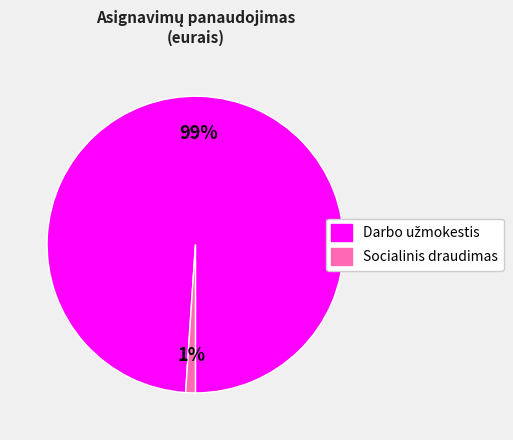

What is the smallest slice in the pie chart?

Socialinis draudimas